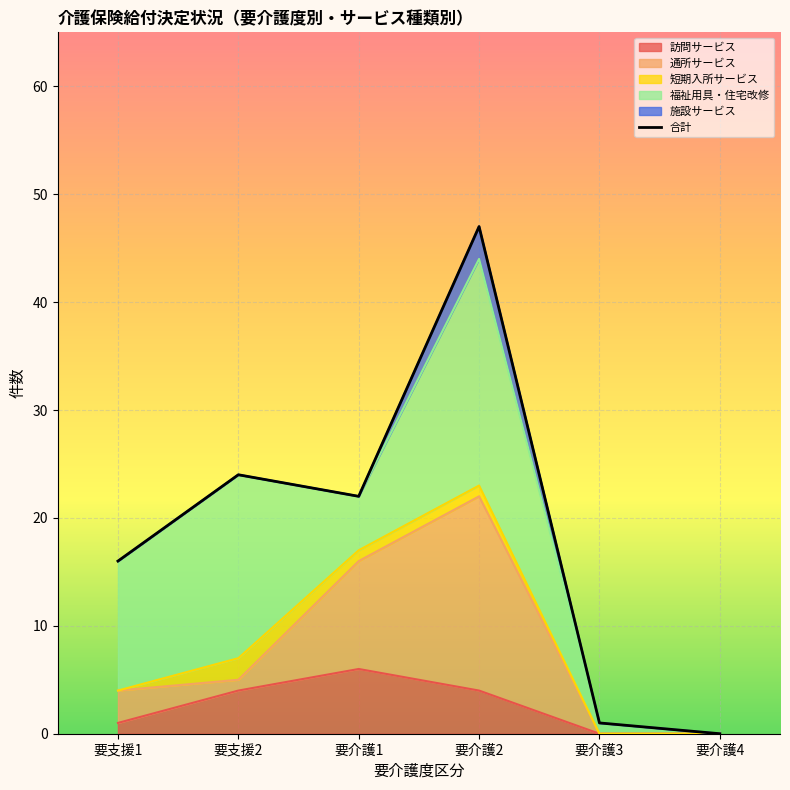

List the labels in order of value, largest first.

要介護2, 要支援2, 要介護1, 要支援1, 要介護3, 要介護4